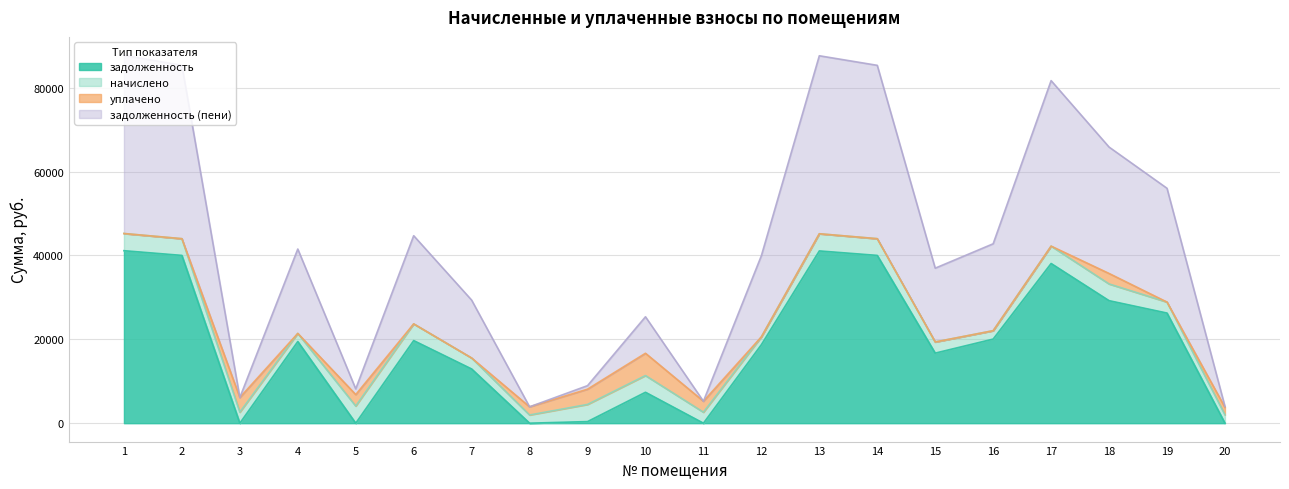

True or false: задолженность (пени) and задолженность cross at least once.

False